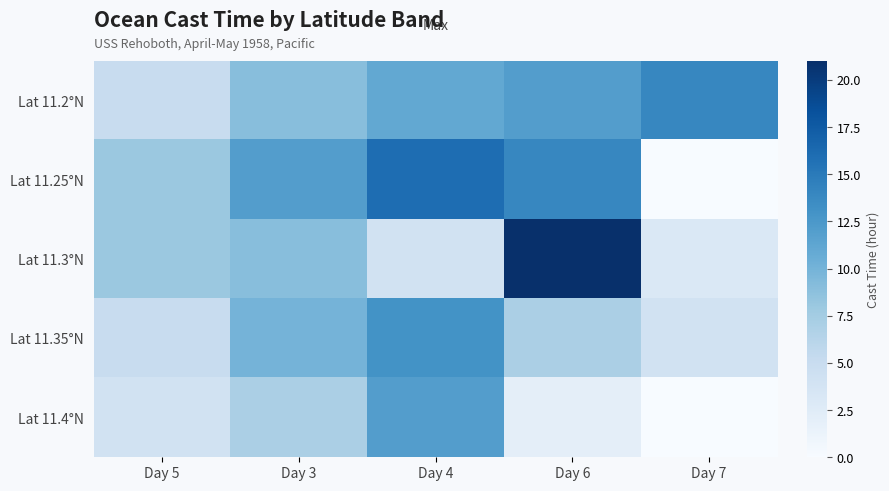

At which category is the sum across all series the highest?

Day 4